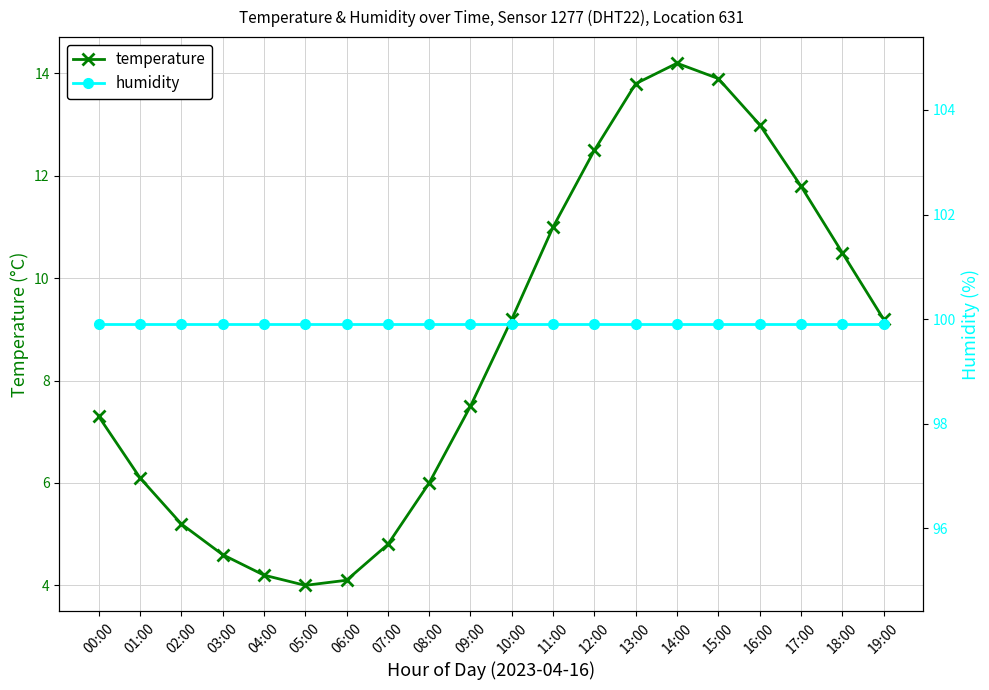

True or false: temperature has more than 1 interior local peaks.

False